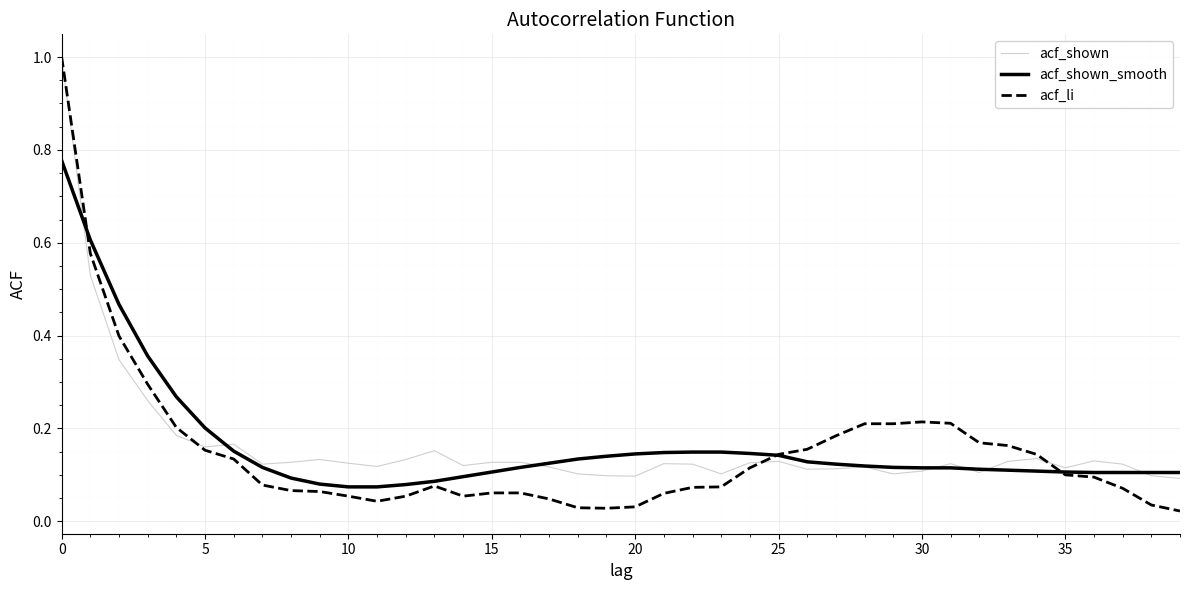

What is the greatest value displayed?

1.0